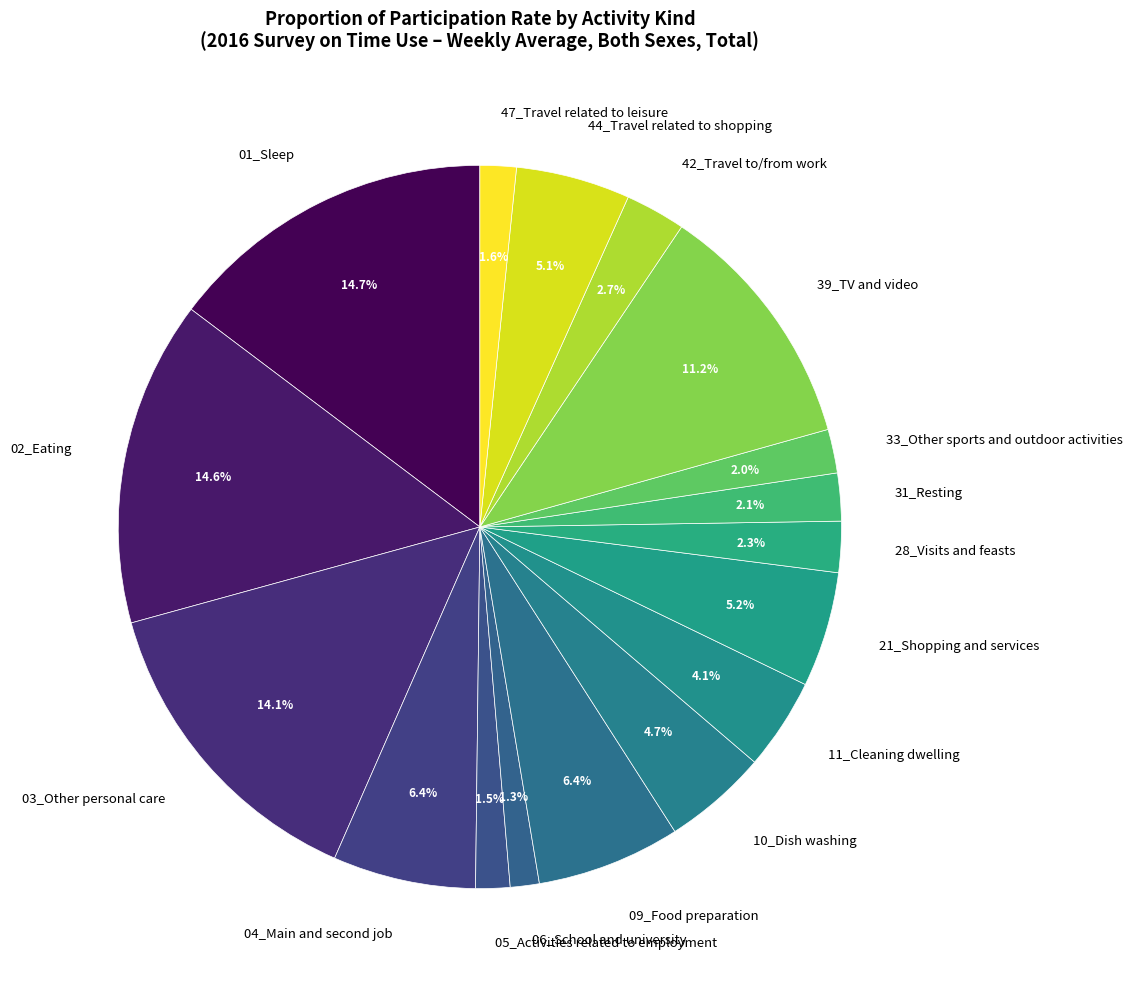

Between 01_Sleep and 05_Activities related to employment, which is larger?

01_Sleep